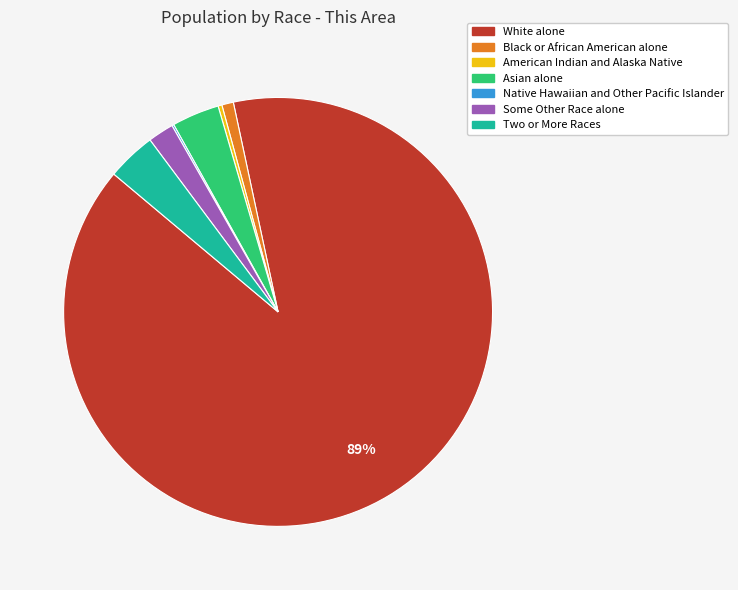

What is the largest slice in the pie chart?

White alone